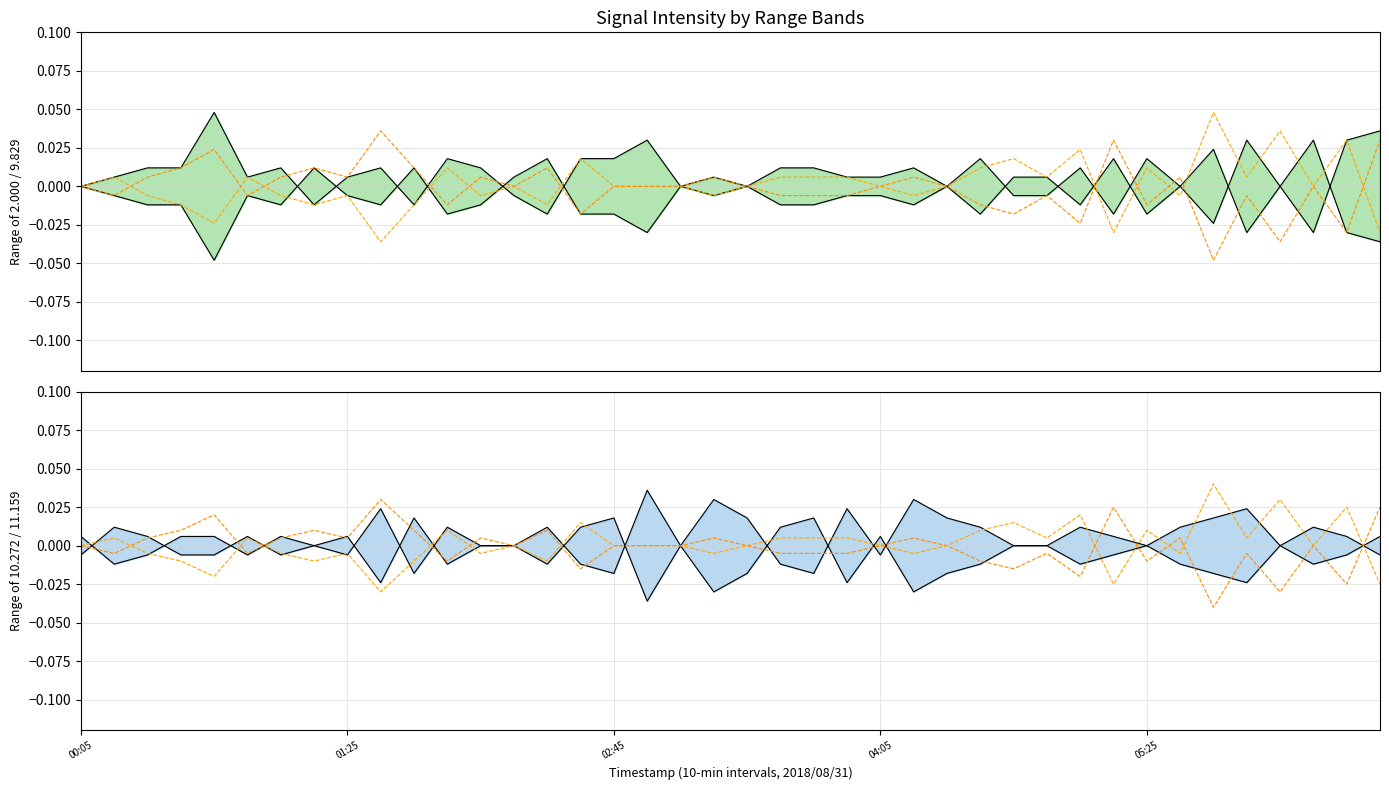

True or false: 2.000 lower has a value of 0.0 at 36.

True